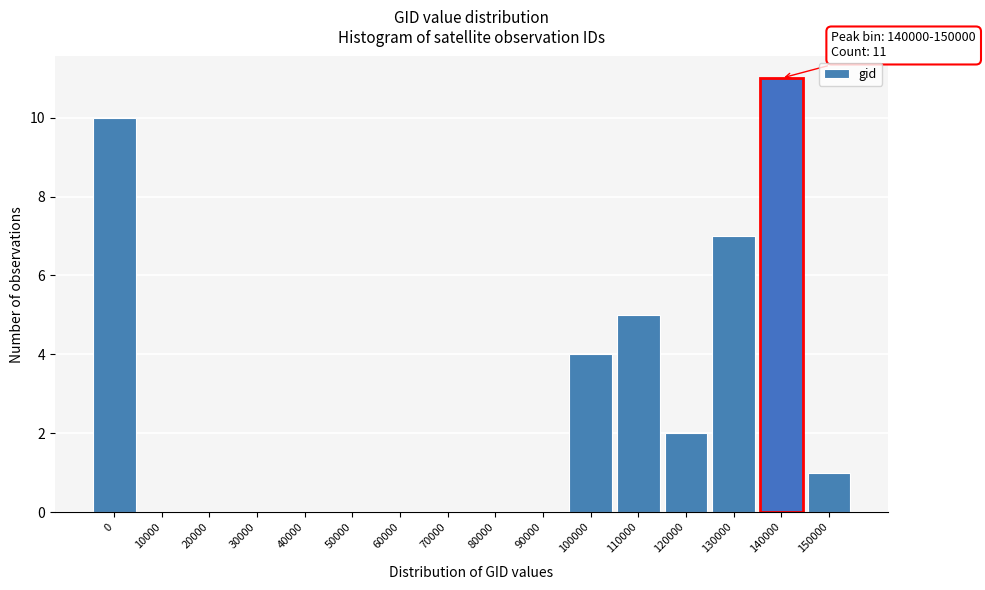

Reading left to right, transcribe all the data shown in this chart.

0=10	10000=0	20000=0	30000=0	40000=0	50000=0	60000=0	70000=0	80000=0	90000=0	100000=4	110000=5	120000=2	130000=7	140000=11	150000=1